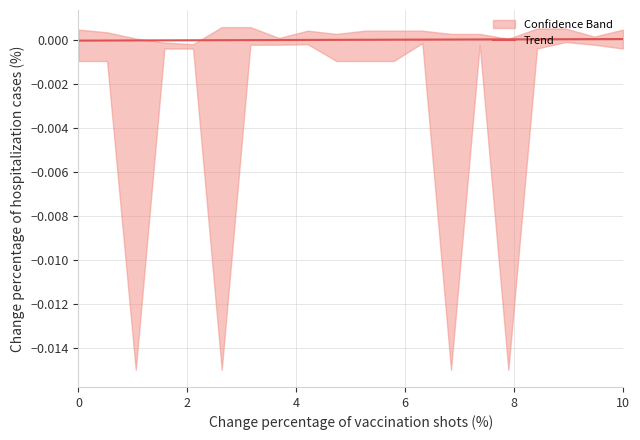

How many data points are above 0?

10